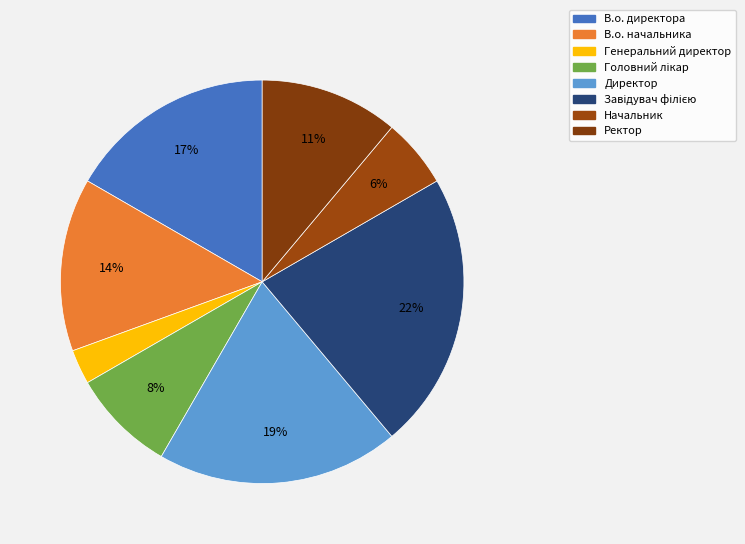

True or false: В.о. директора accounts for 17% of the total.

True